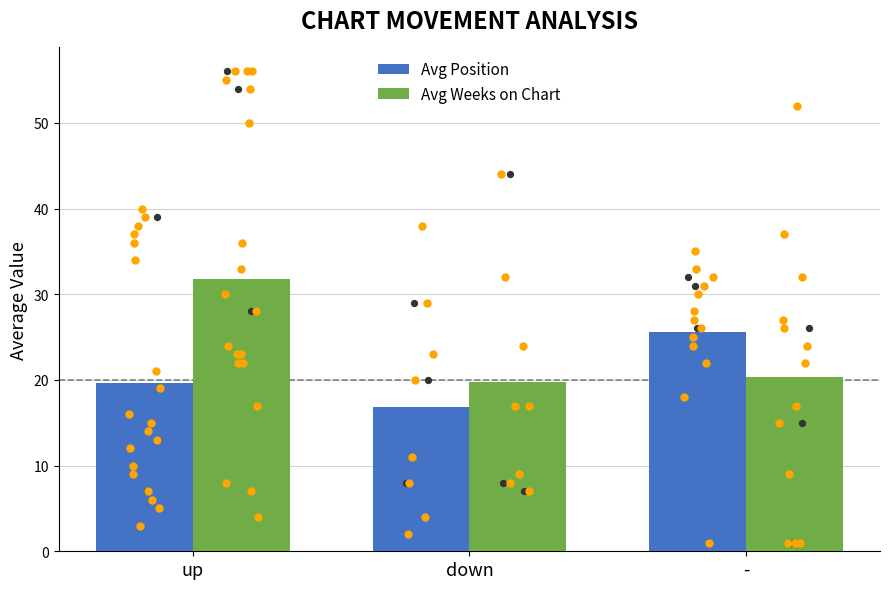

Which series contains the lowest Y value?

Avg Position